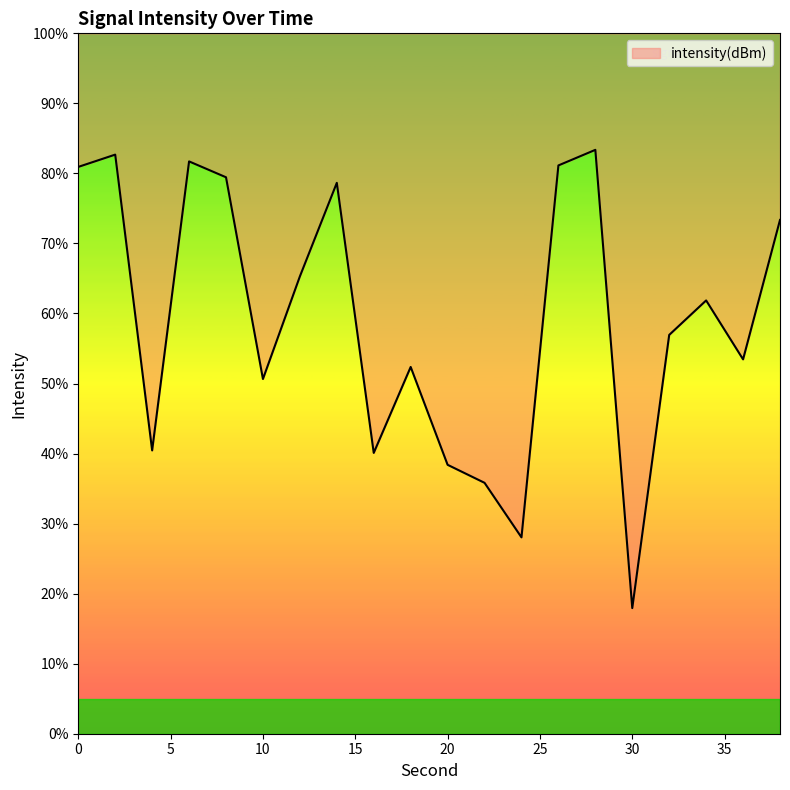

True or false: there are more than 1 points higher than both neighbors.

True